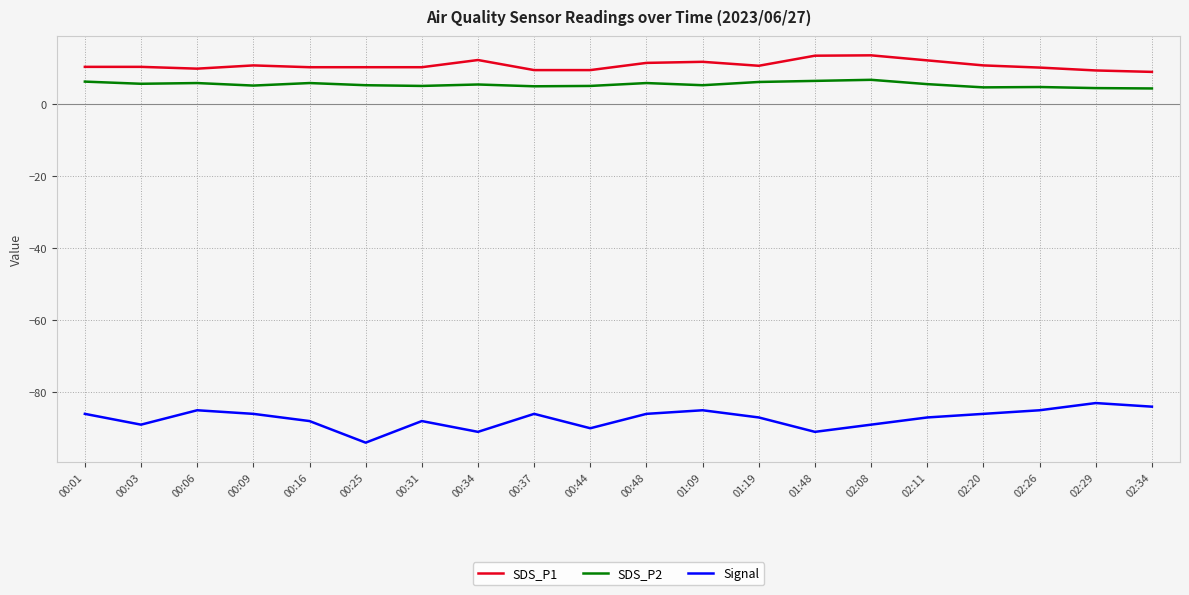

What is the difference between the maximum and minimum values in the Signal series?

11.0